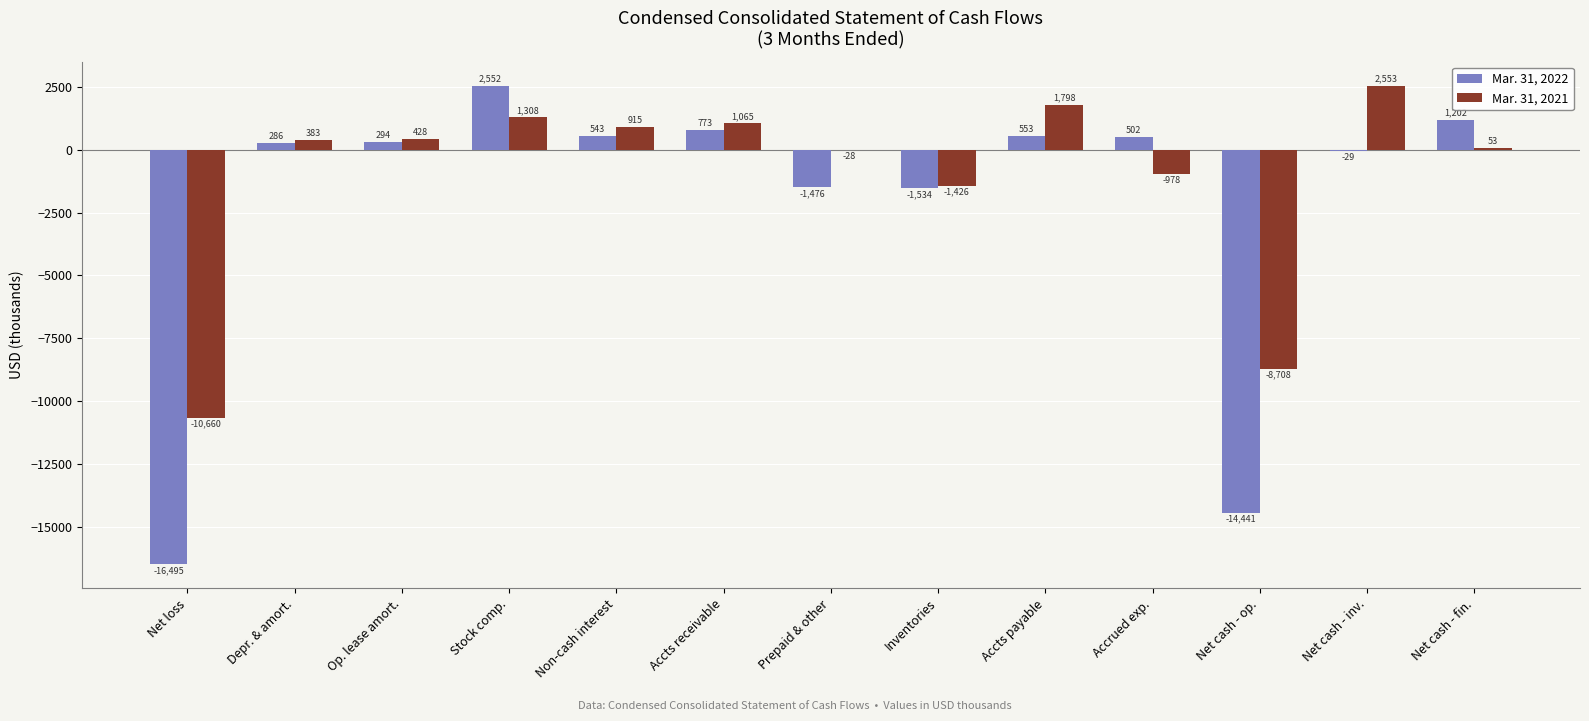

Does the chart contain stacked bars?

No